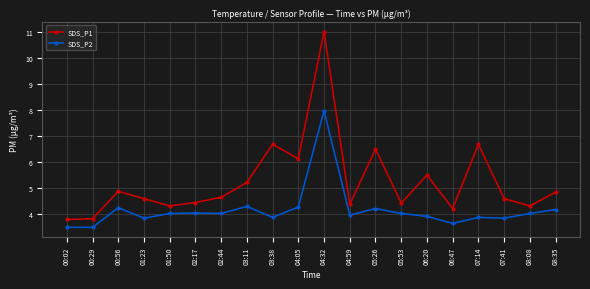

True or false: SDS_P2 has more than 0 interior local peaks.

True